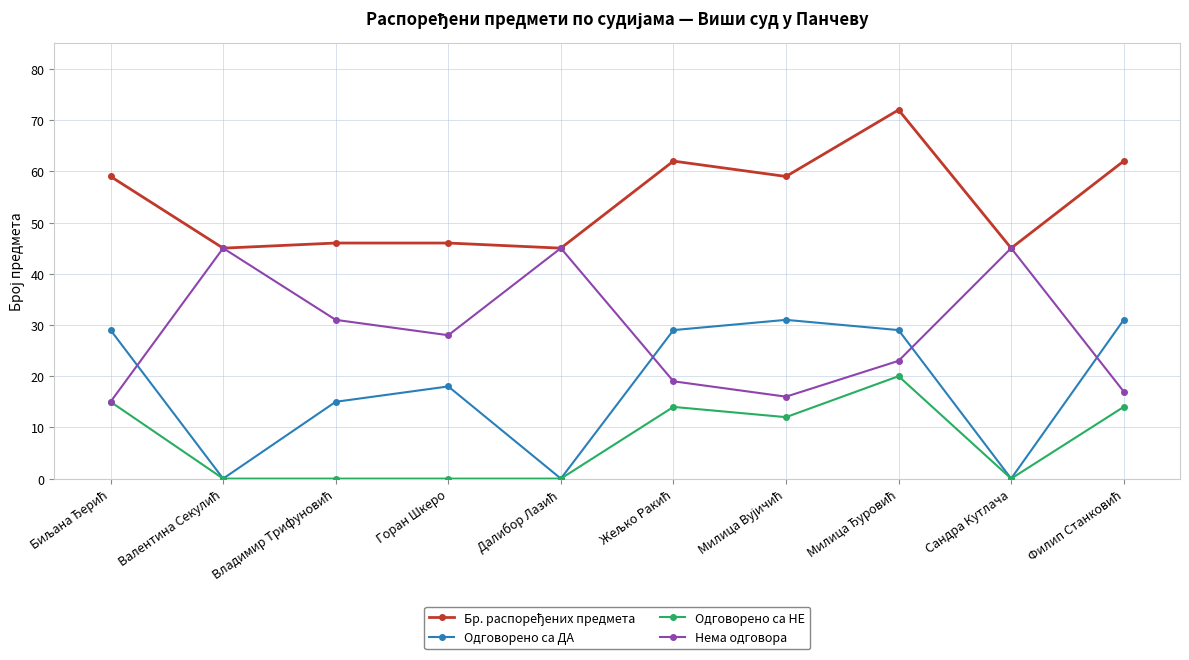

What is the maximum value shown in the chart?

72